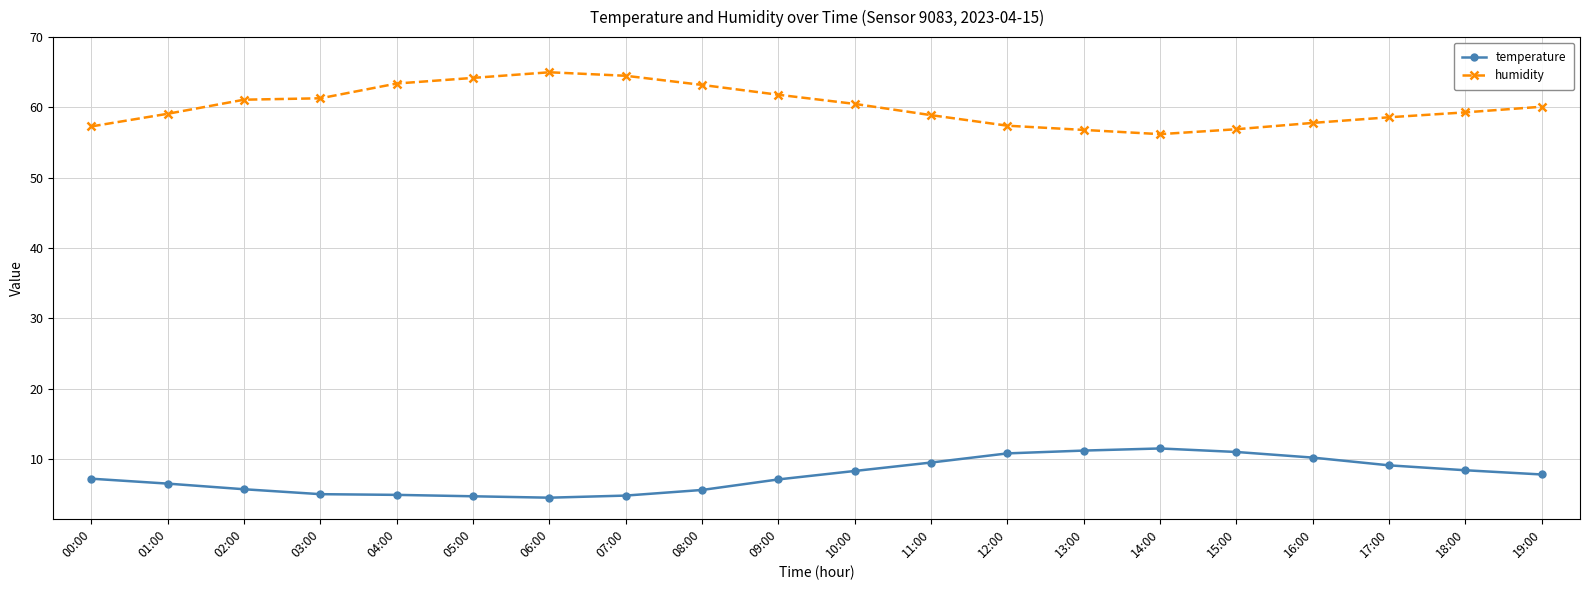

True or false: temperature and humidity intersect in this chart.

False